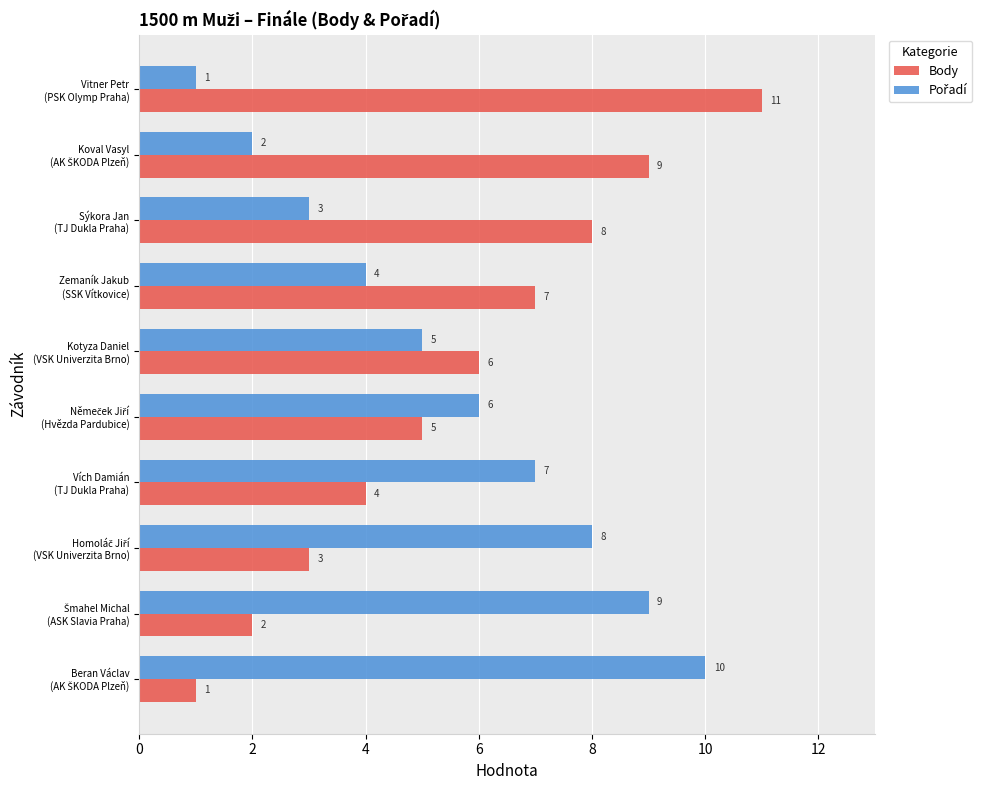

Which series has the largest range (max minus min)?

Body